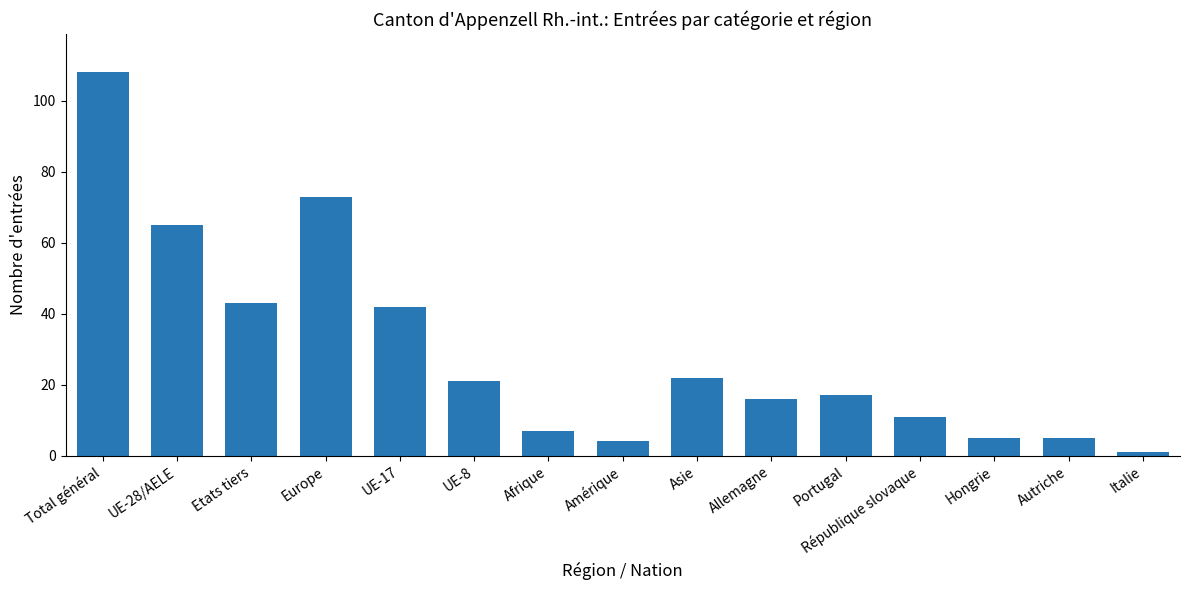

What is the value of the 15th bar from the left?

1